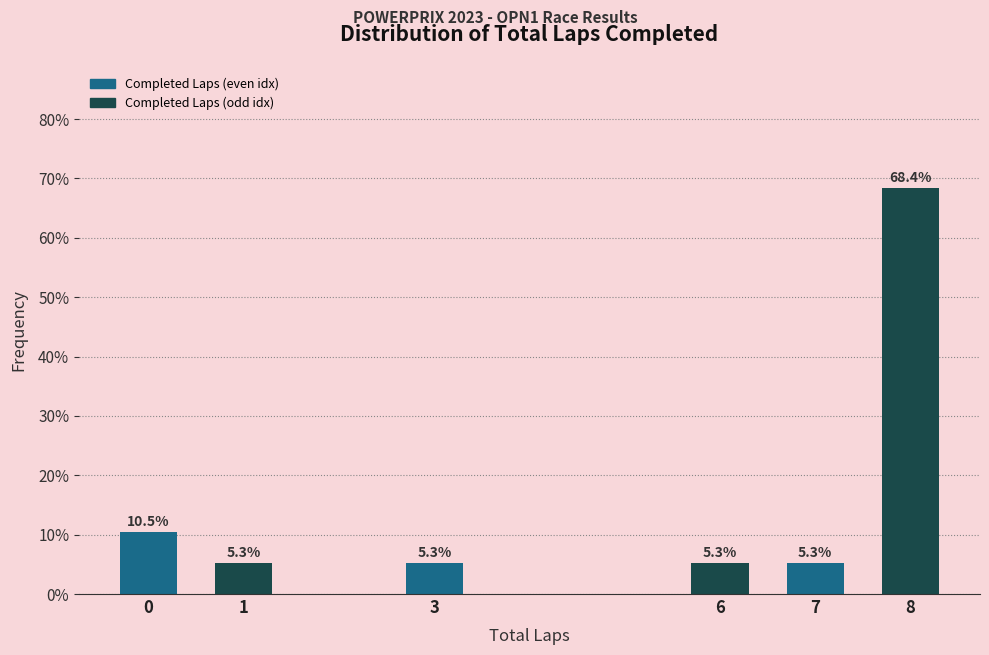

Reading left to right, list all the values displayed in this chart.

10.5	5.3	5.3	5.3	5.3	68.4